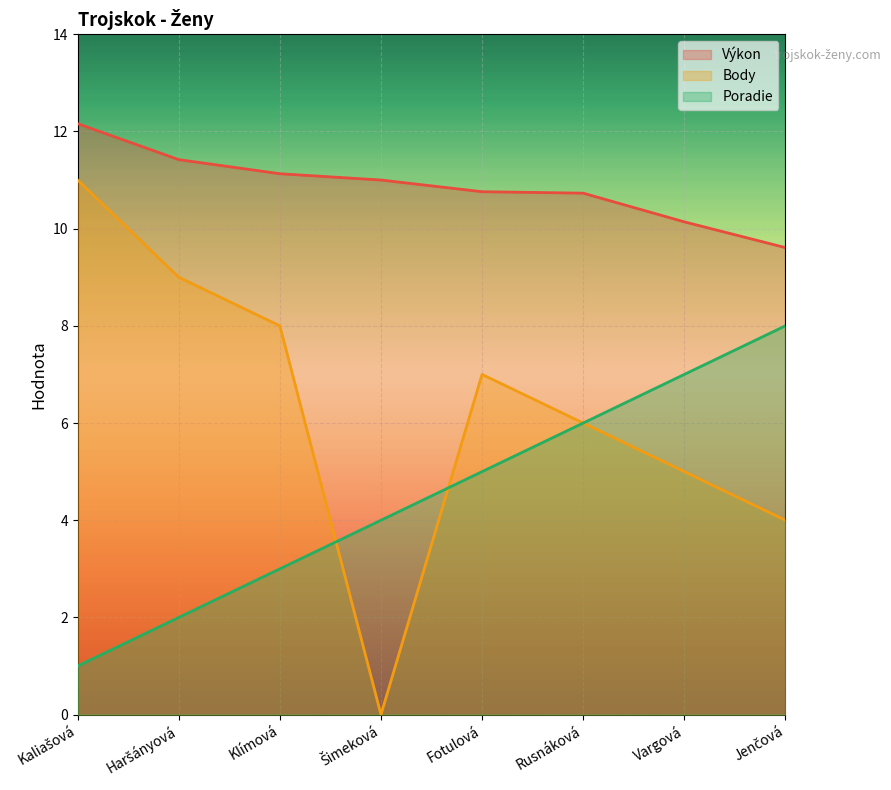

Reading left to right, list all the values displayed in this chart.

Výkon: 12.2	11.4	11.1	11.0	10.8	10.7	10.1	9.6
Body: 11.0	9.0	8.0	0.0	7.0	6.0	5.0	4.0
Poradie: 1.0	2.0	3.0	4.0	5.0	6.0	7.0	8.0